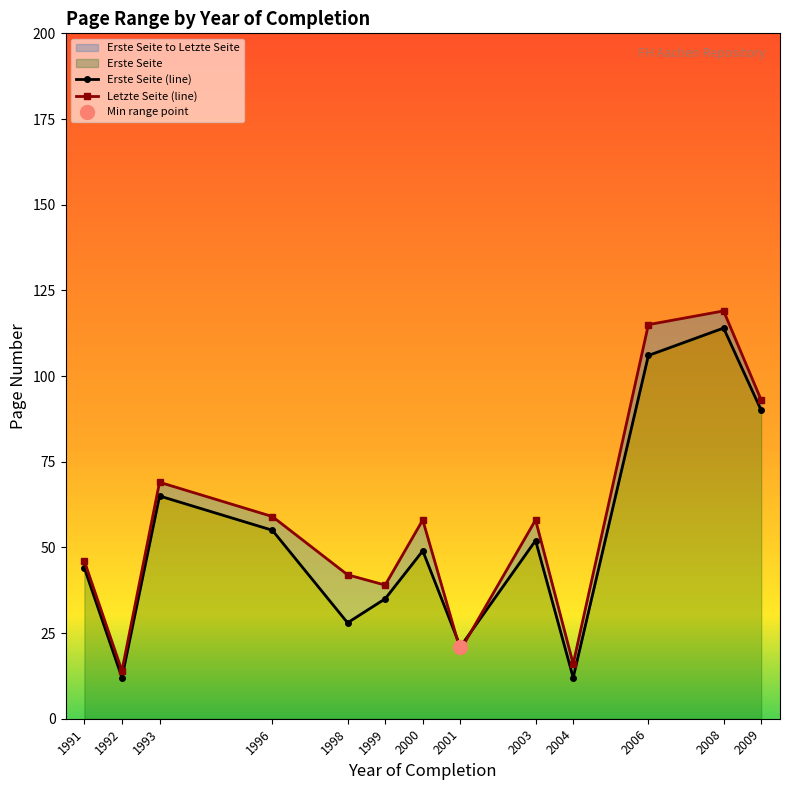

Is the value of Erste Seite (line) at 1996 greater than the value of Letzte Seite (line) at 2000?

No